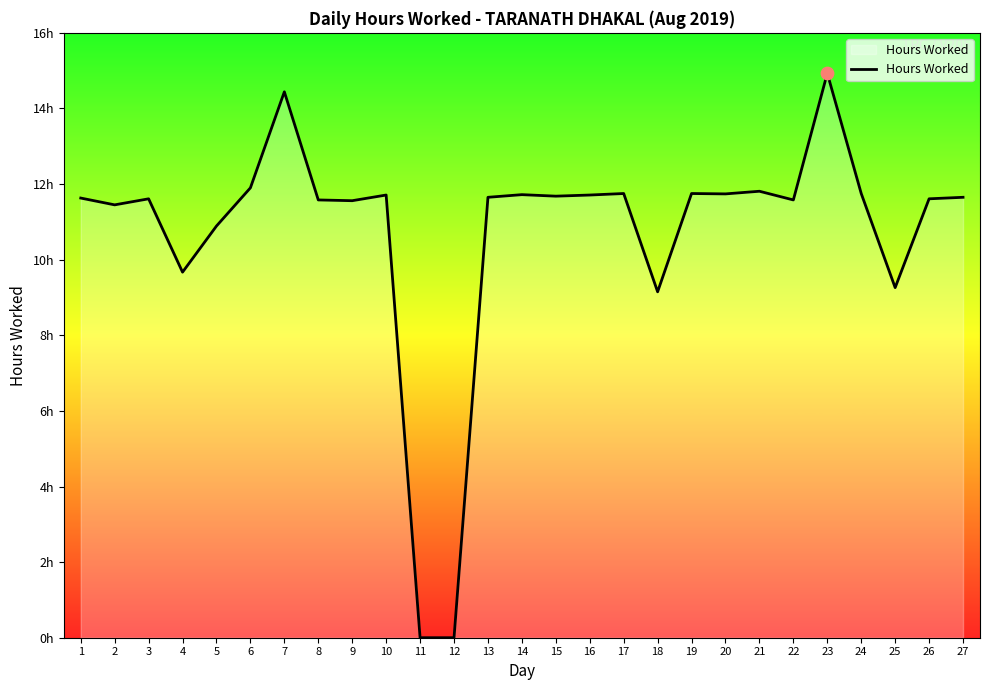

What is the change in value from 4 to 8?

+1.9